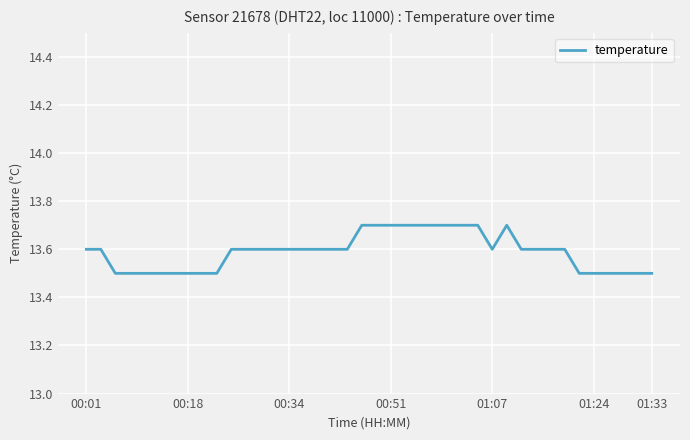

What is the smallest value displayed?

13.5